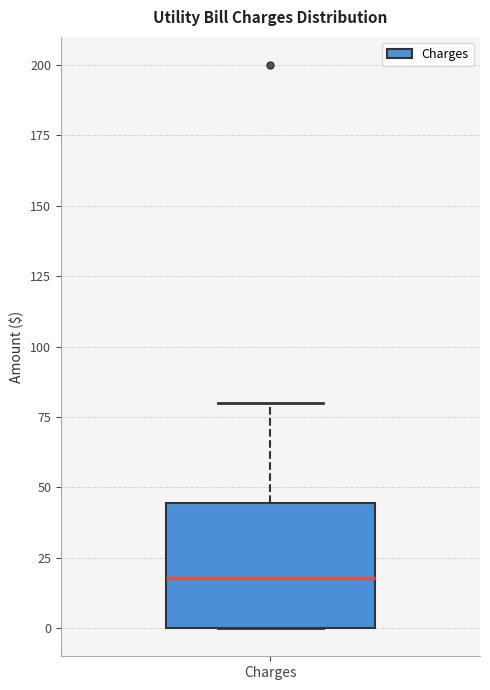

Transcribe this box plot: give where the median line is, the range the box spans, and where the two whiskers end, as read against the y-axis. The values are not printed on the chart, so give them approximately, as read against the axis.

median 20, box 0 to 45, whiskers 0 to 80